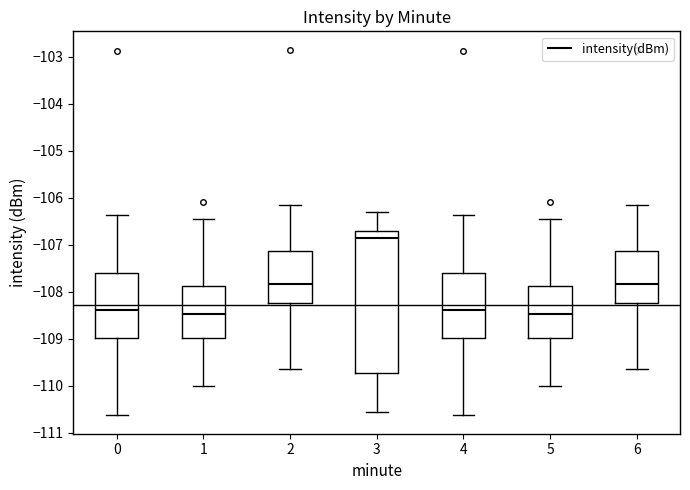

Comparing the boxes themselves (not the whiskers), which one is the tallest?

3